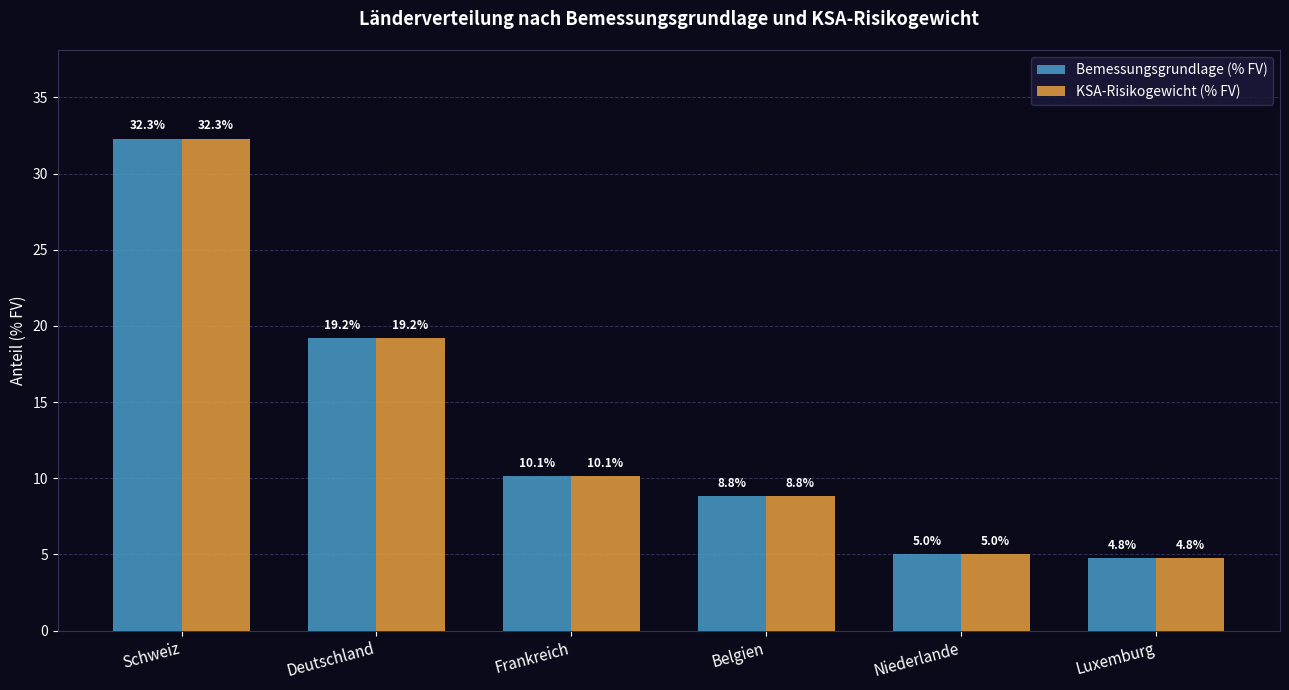

Where is Bemessungsgrundlage (% FV) nearest to the value 18?

Deutschland